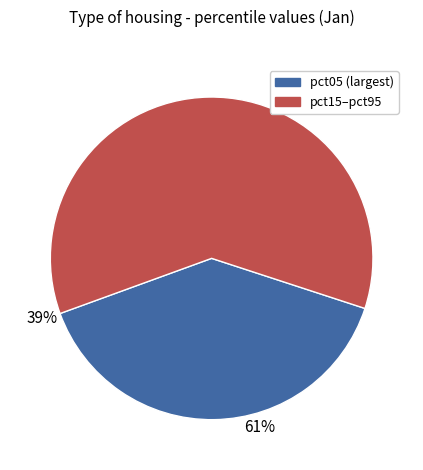

Does any single category account for the majority?

Yes